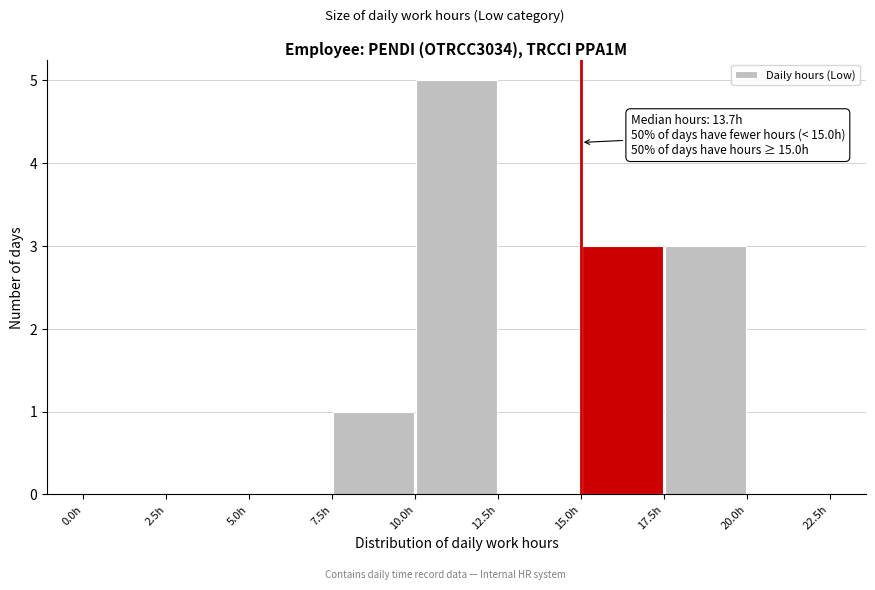

Which range on the x-axis has the tallest bar?

10.0 to 12.5